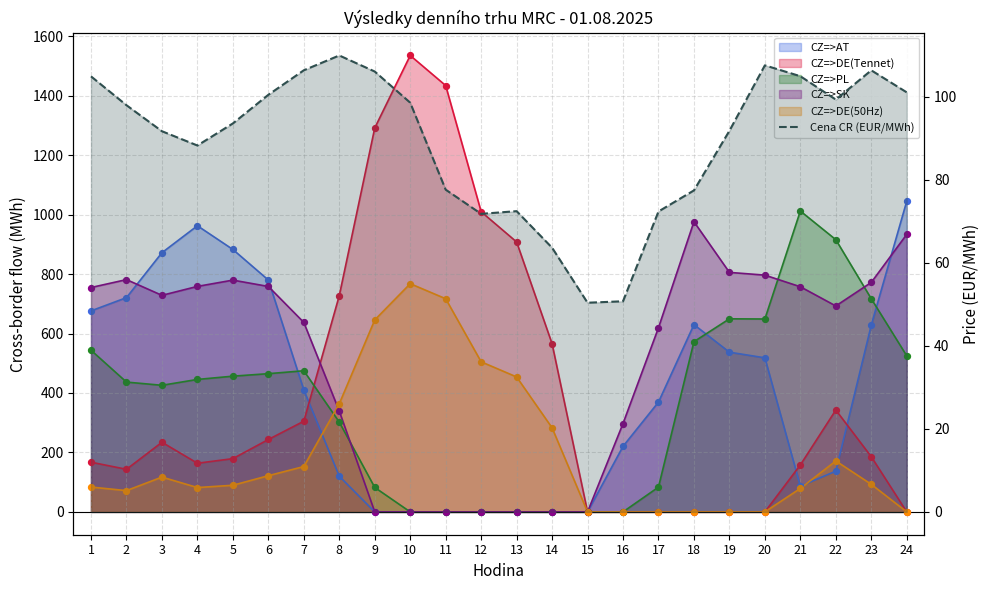

Approximately how many times larger is the value at 17 compared to 2?

0.7